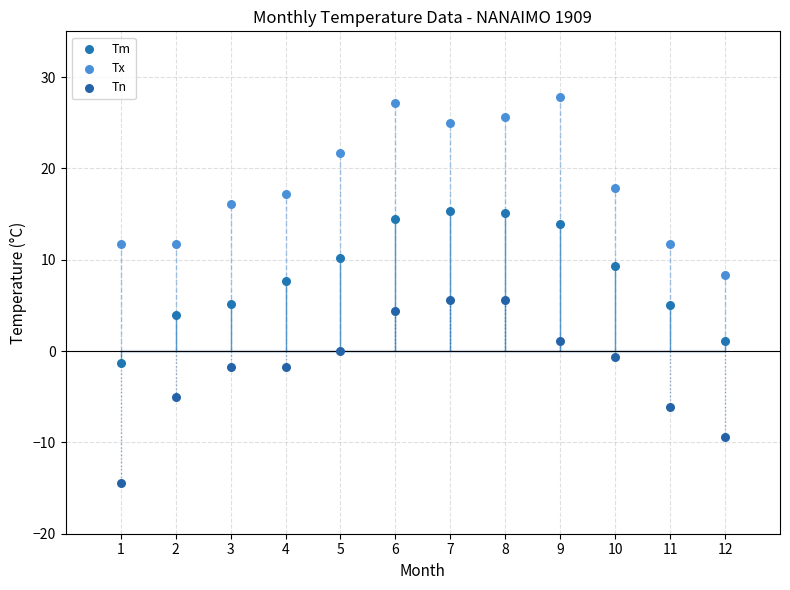

Which series reaches the maximum Y coordinate?

Tx